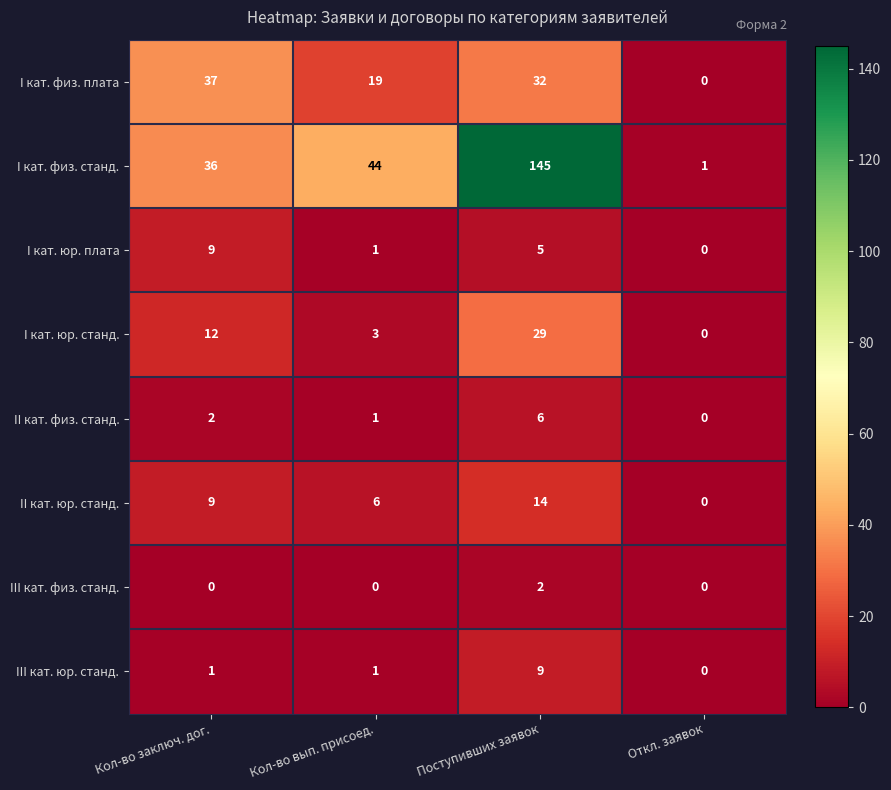

The value of I кат. физ. плата at Поступивших заявок is 21. True or false?

False